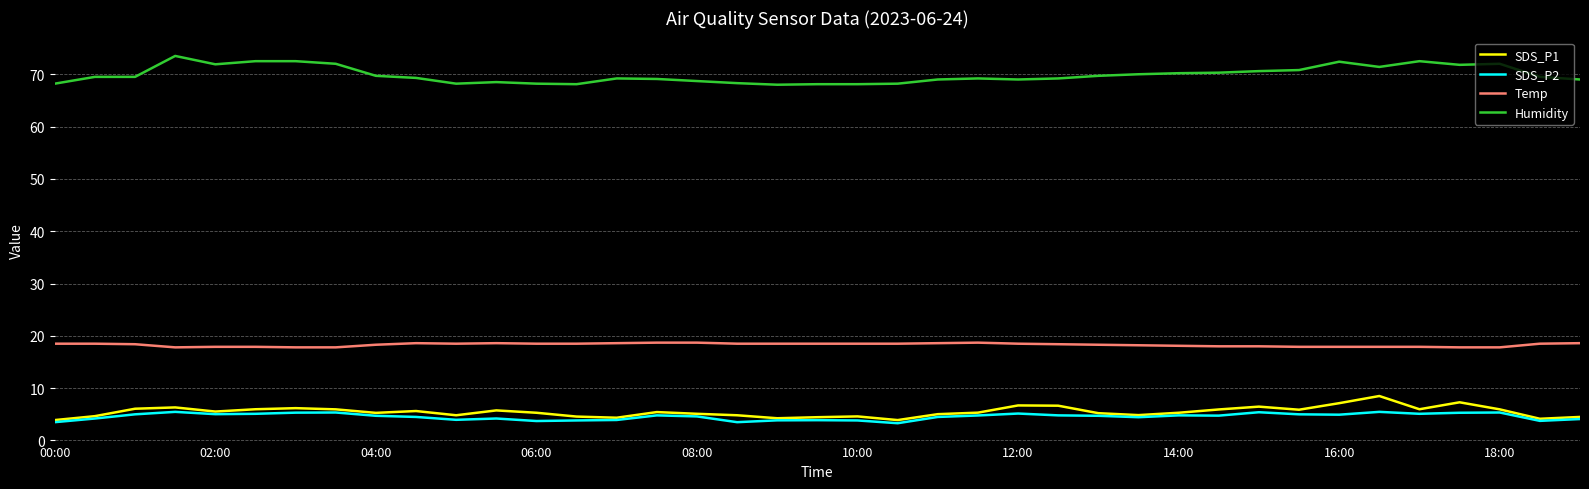

True or false: Temp and SDS_P1 intersect in this chart.

False